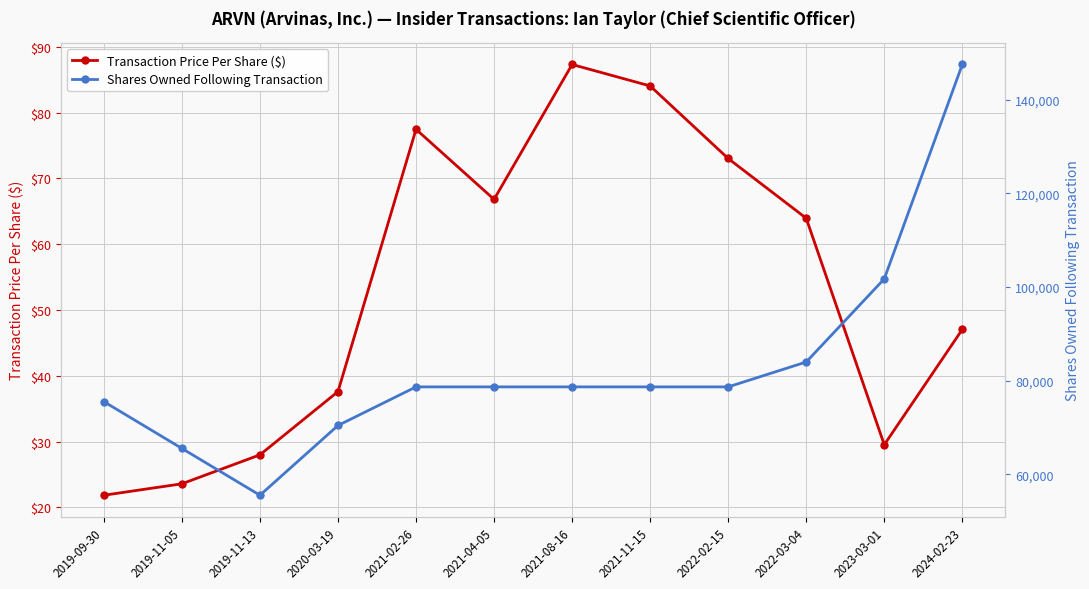

What is the difference between the highest and lowest values at 2022-02-15?

78572.0